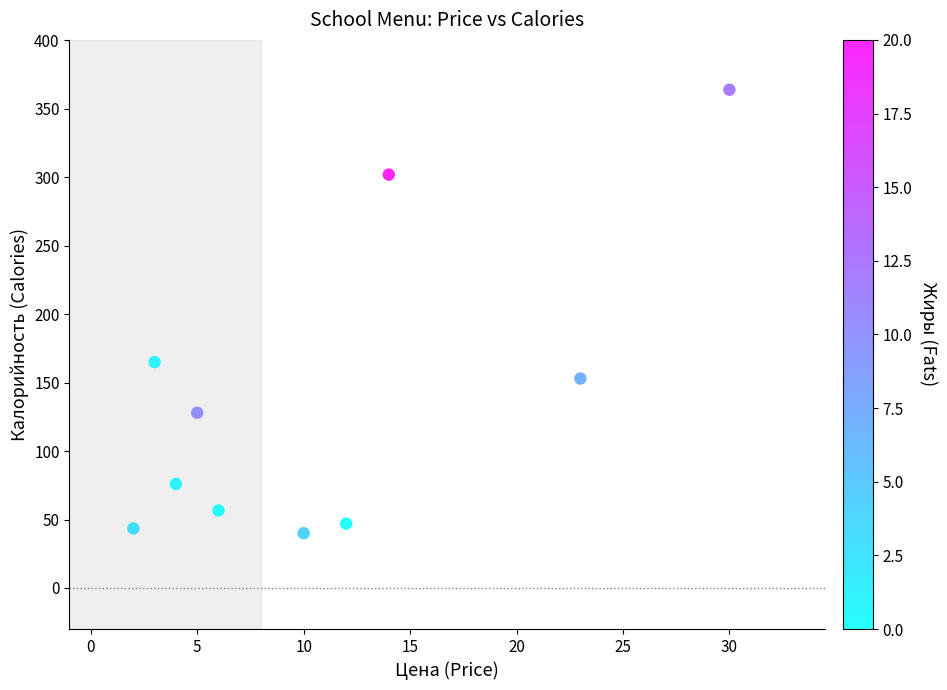

What Y value in the scatter plot is closest to 202?

165.0